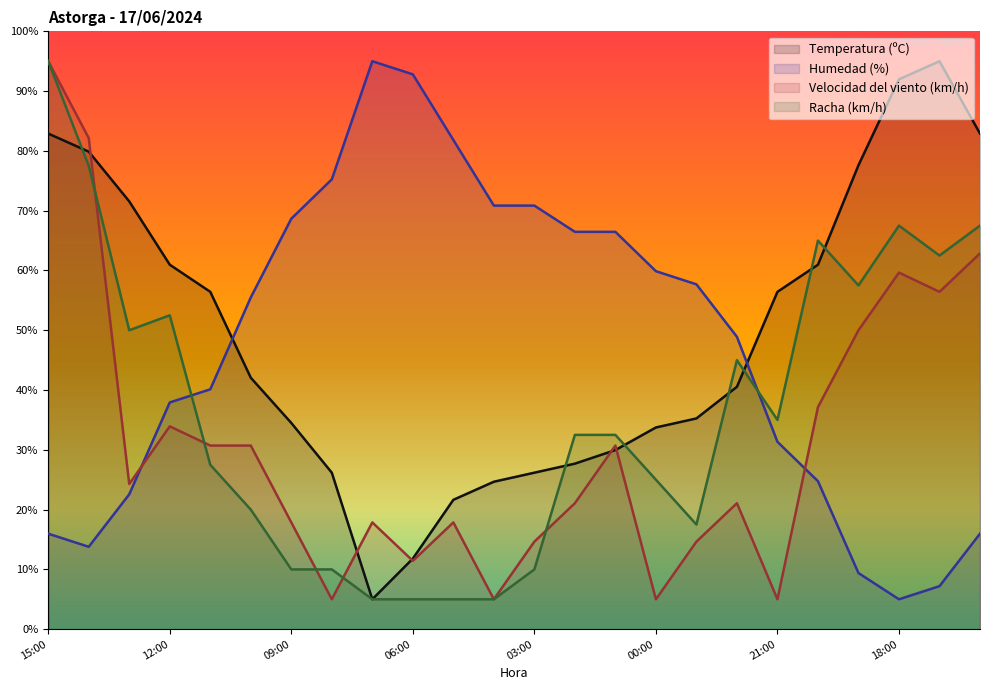

Which series ends up on top after the final intersection of Humedad (%) and Temperatura (ºC)?

Temperatura (ºC)